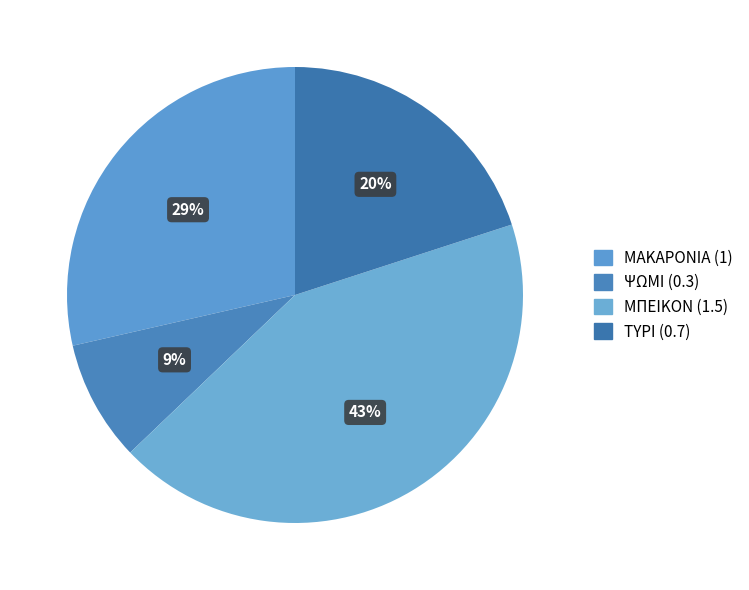

How many segments does this pie chart have?

4